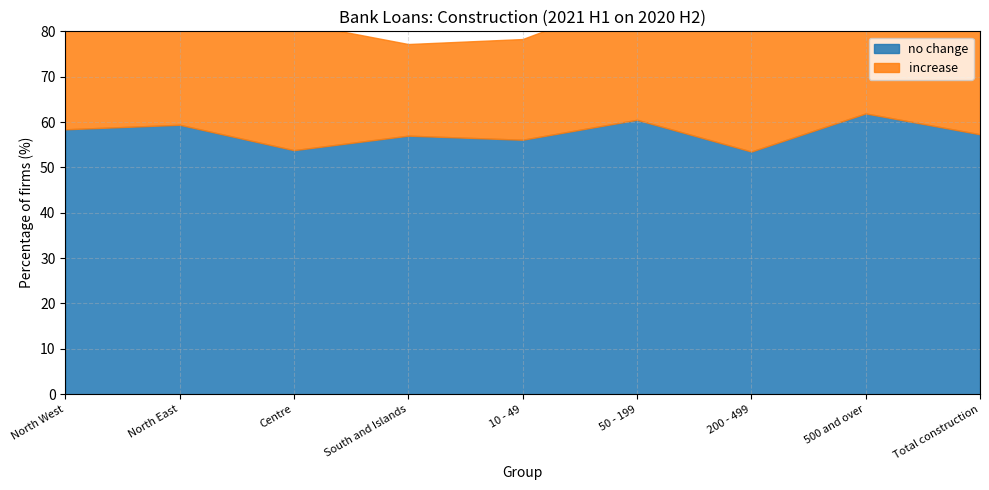

What is the difference between the maximum and second lowest values in the no change series?

8.1